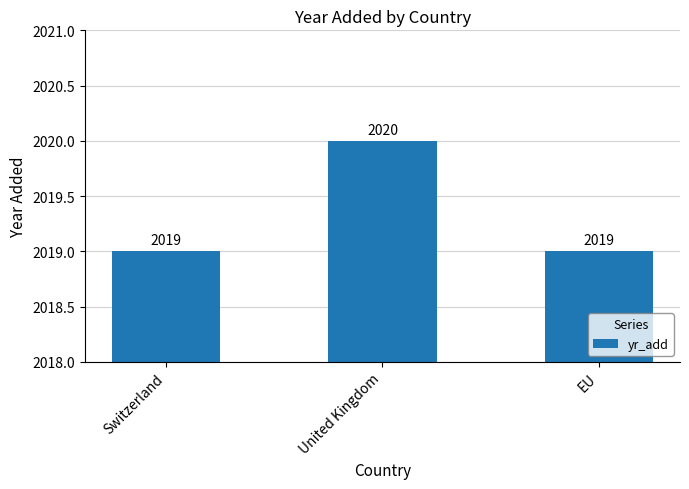

What is the difference between the maximum and minimum values?

1